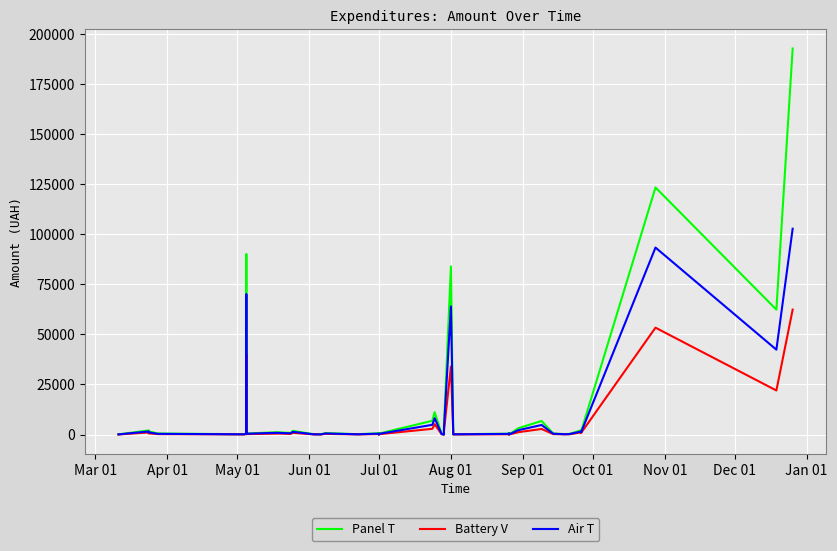

In Battery V, how many points are higher than both neighbors (excluding endpoints)?

12